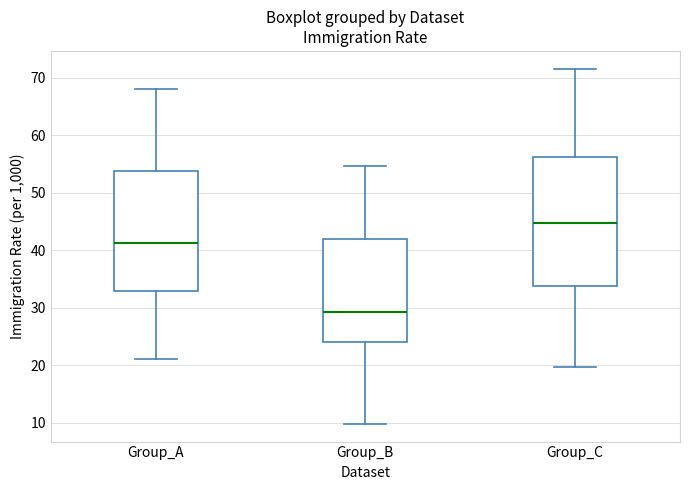

Comparing the boxes themselves (not the whiskers), which one is the tallest?

Group_C